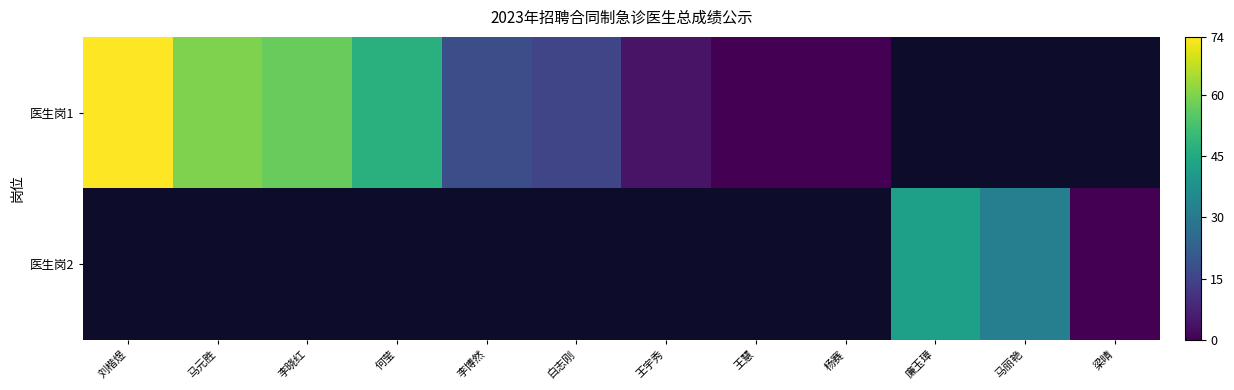

Which category has the lowest value across all series?

王慧